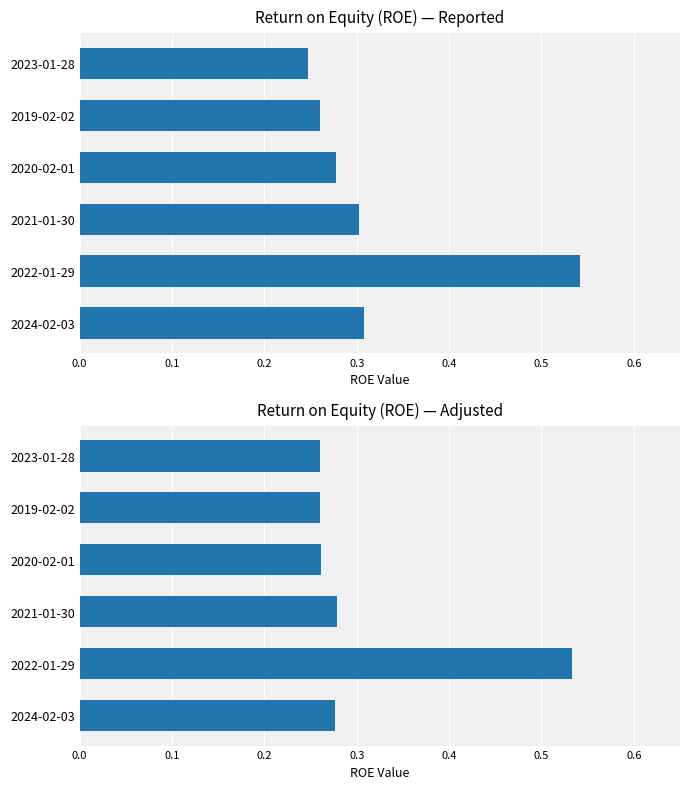

How many categories are shown in the chart?

6